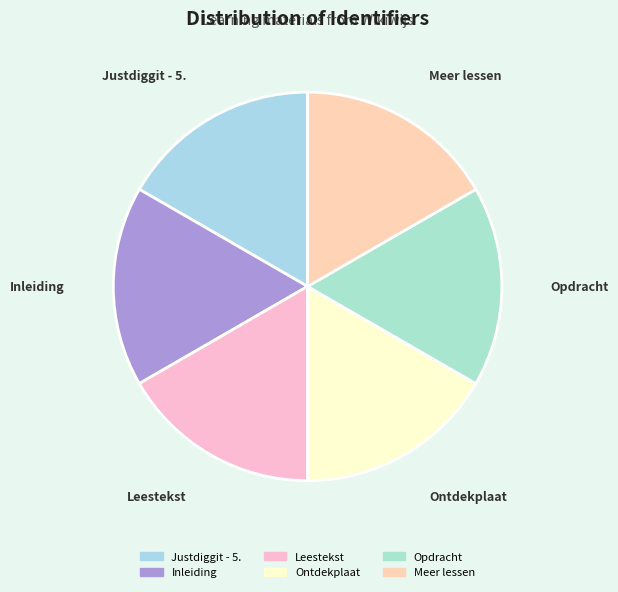

Is the sum of Inleiding and Ontdekplaat greater than half?

No